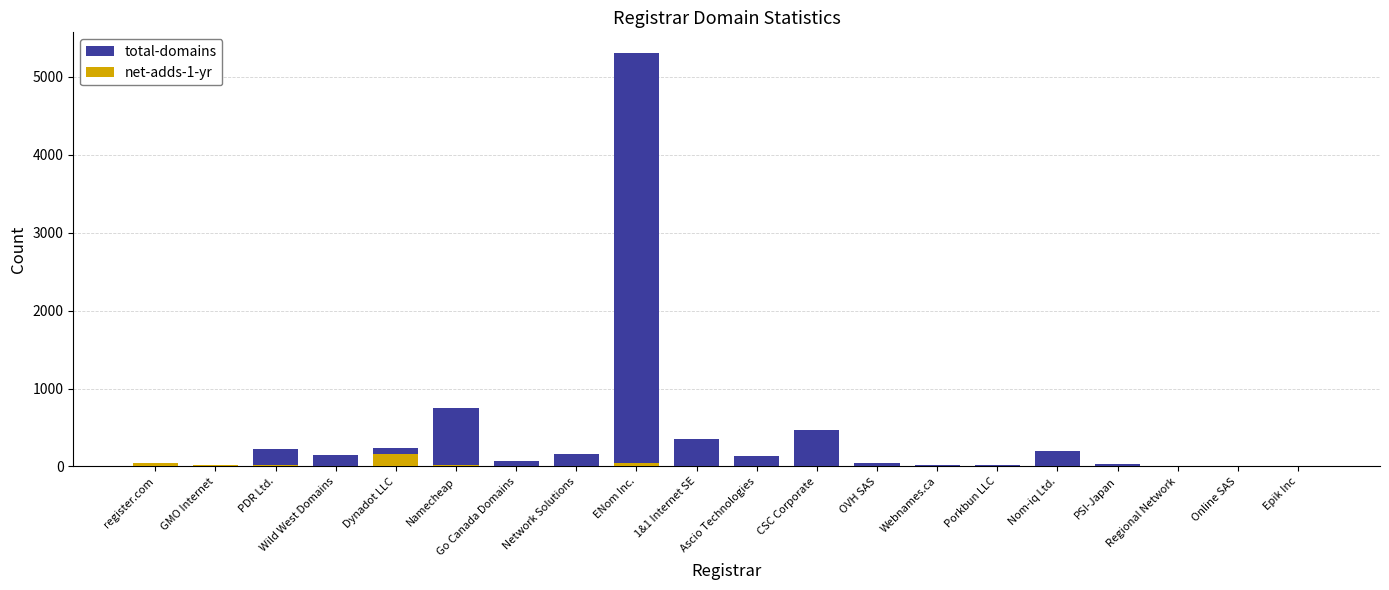

The net-adds-1-yr series shows -92 at PSI-Japan. True or false?

False